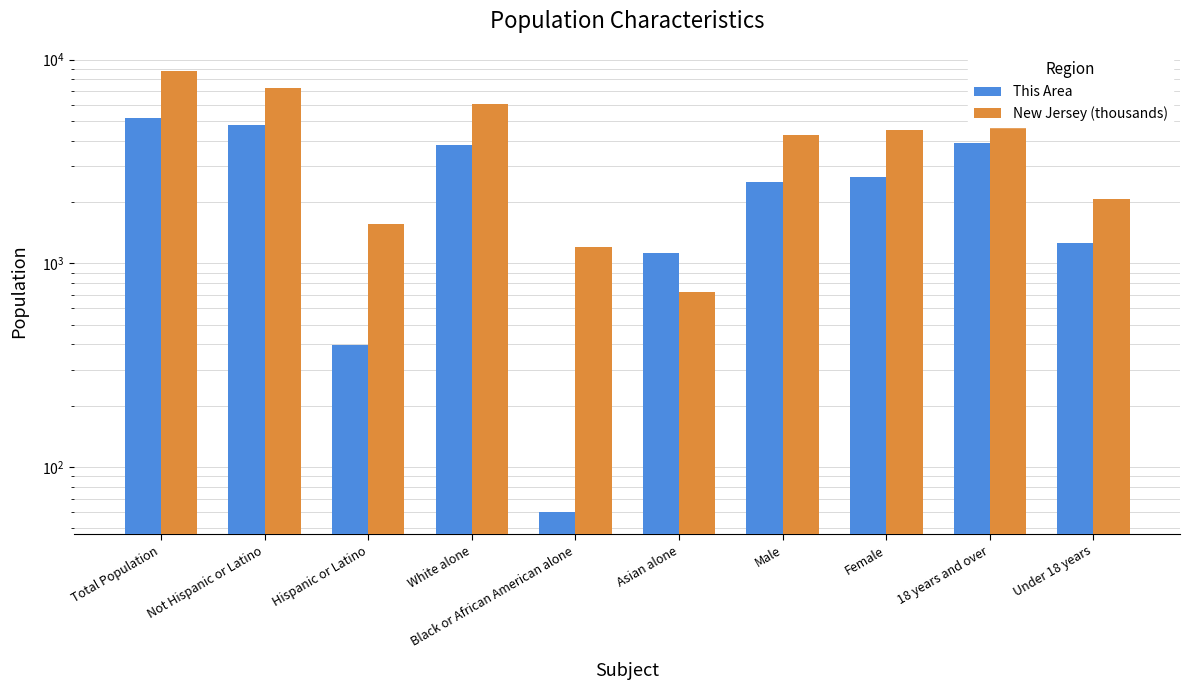

Reading left to right, extract all data points from this chart.

This Area: 5152.0	4756.0	396.0	3824.0	60.0	1122.0	2491.0	2661.0	3901.0	1251.0
New Jersey (thousands): 8791.9	7236.8	1555.1	6029.2	1204.8	725.7	4279.6	4512.3	6726.7	2065.2